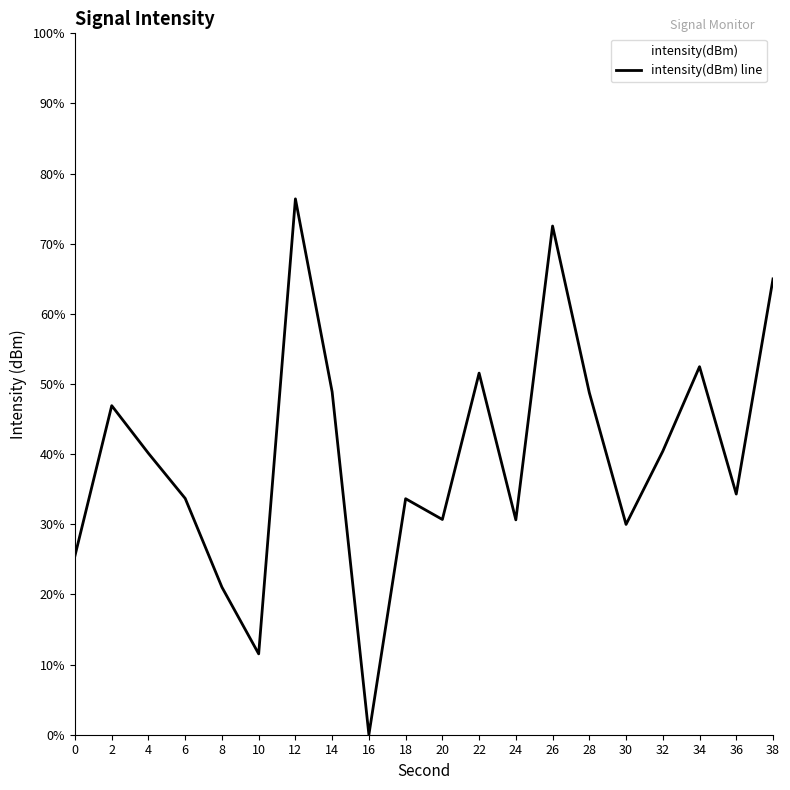

How many interior local valleys (lower than both neighbors) does the data have?

6